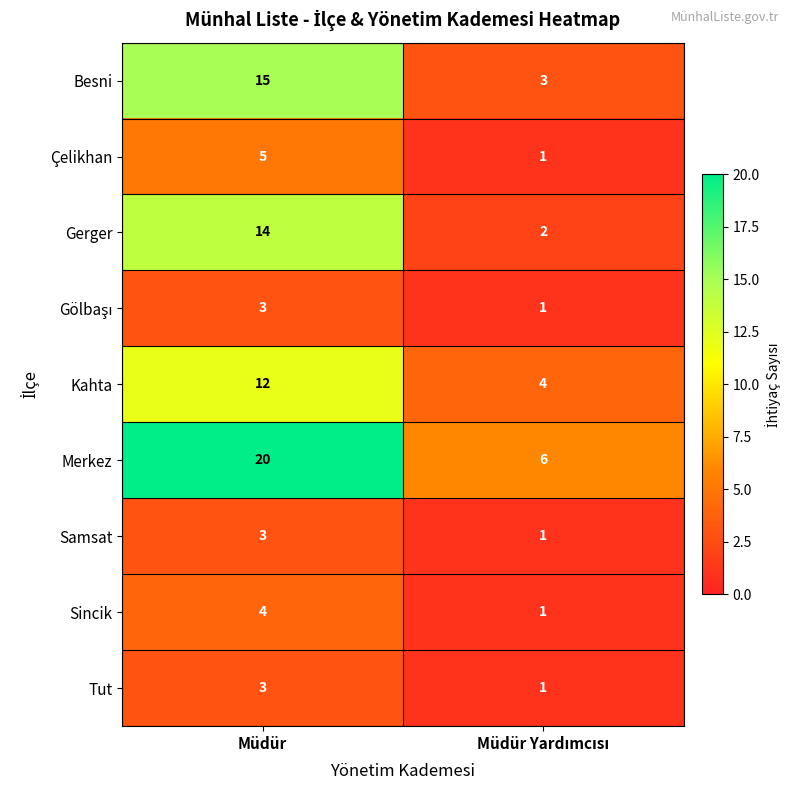

What is the maximum value for Çelikhan?

5